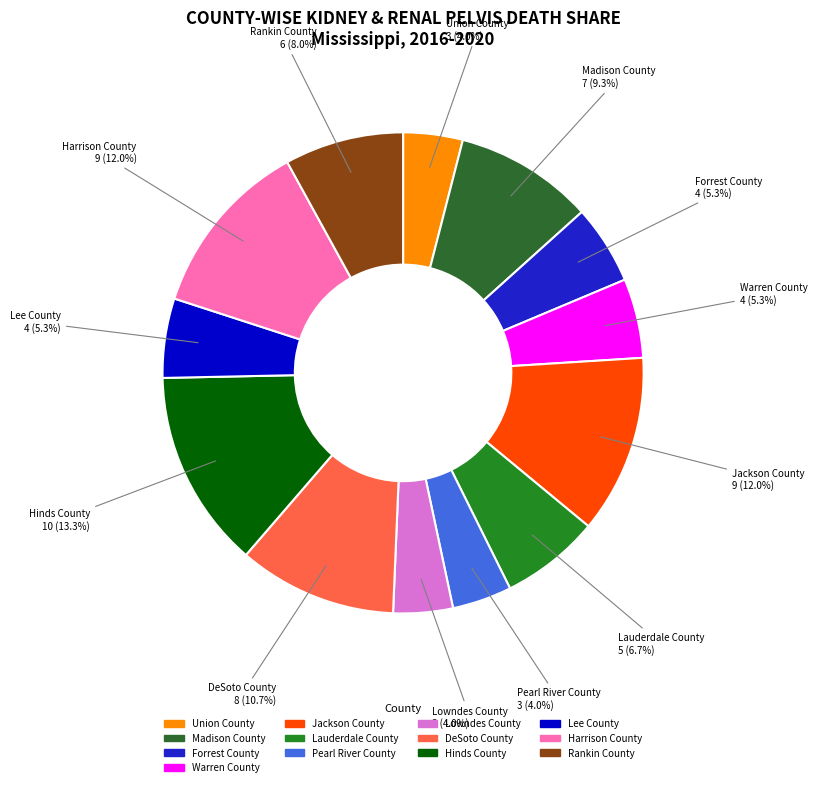

How many slices are in this pie chart?

13